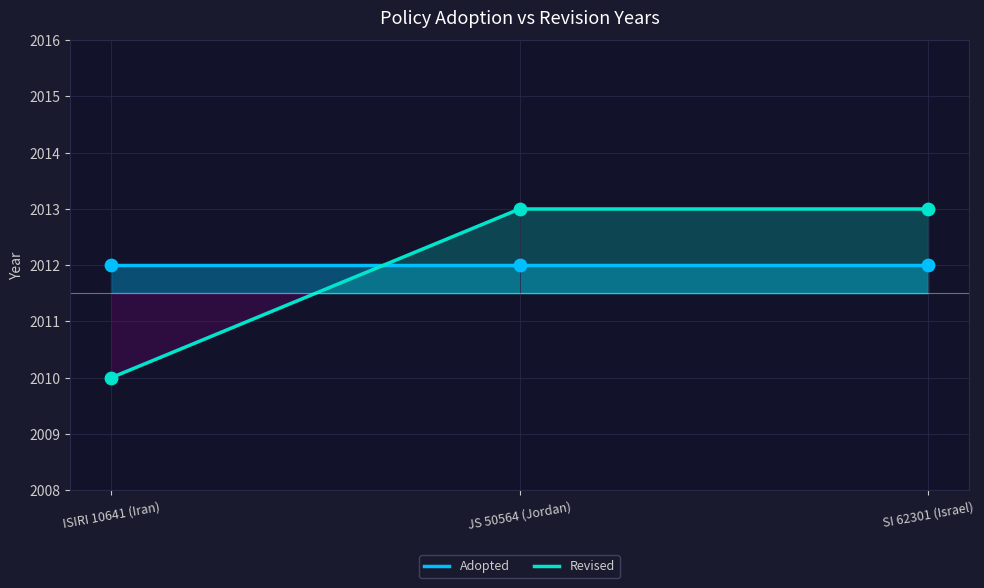

What is the ratio of the value at JS 50564 (Jordan) to the value at SI 62301 (Israel)?

1.0